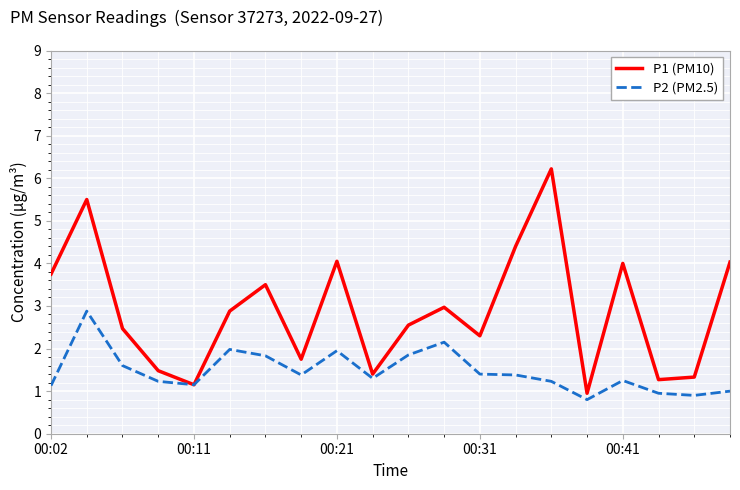

List the series in order of their peak value, highest first.

P1 (PM10), P2 (PM2.5)